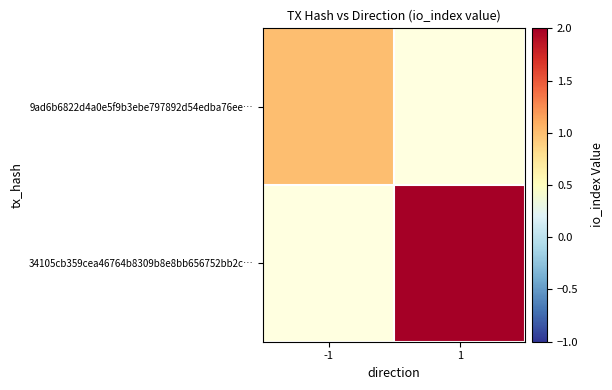

At how many categories does at least one series exceed 1?

1